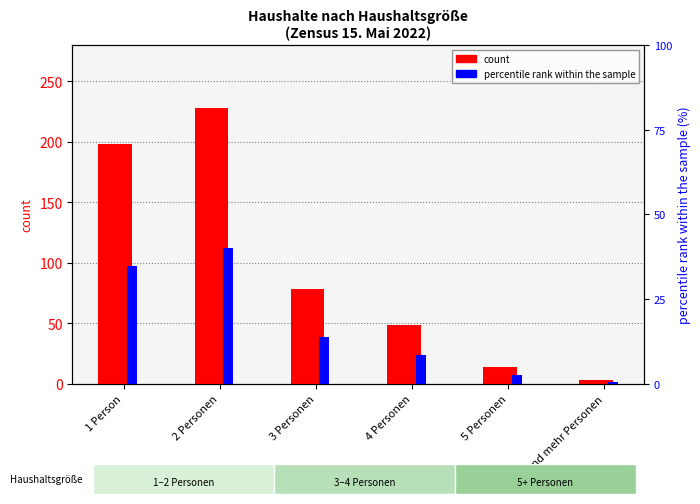

What value does the count series have at 3 Personen?

78.0